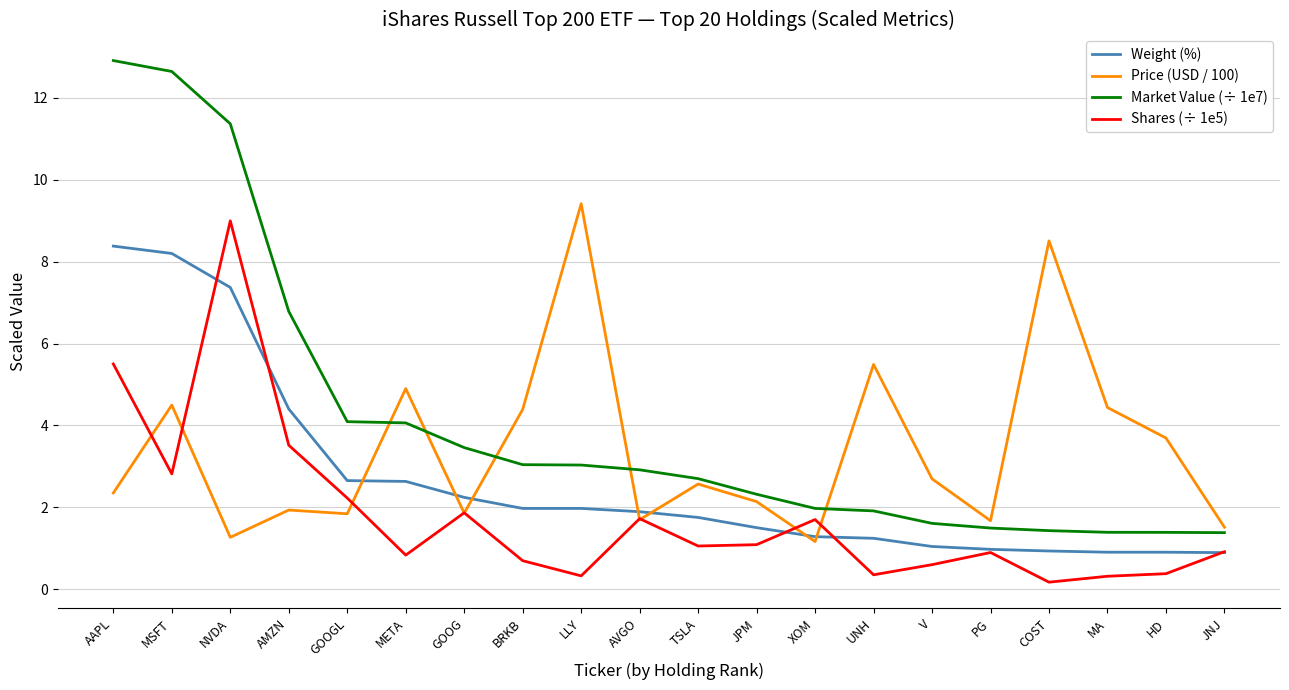

True or false: Market Value (÷ 1e7) and Weight (%) cross at least once.

False